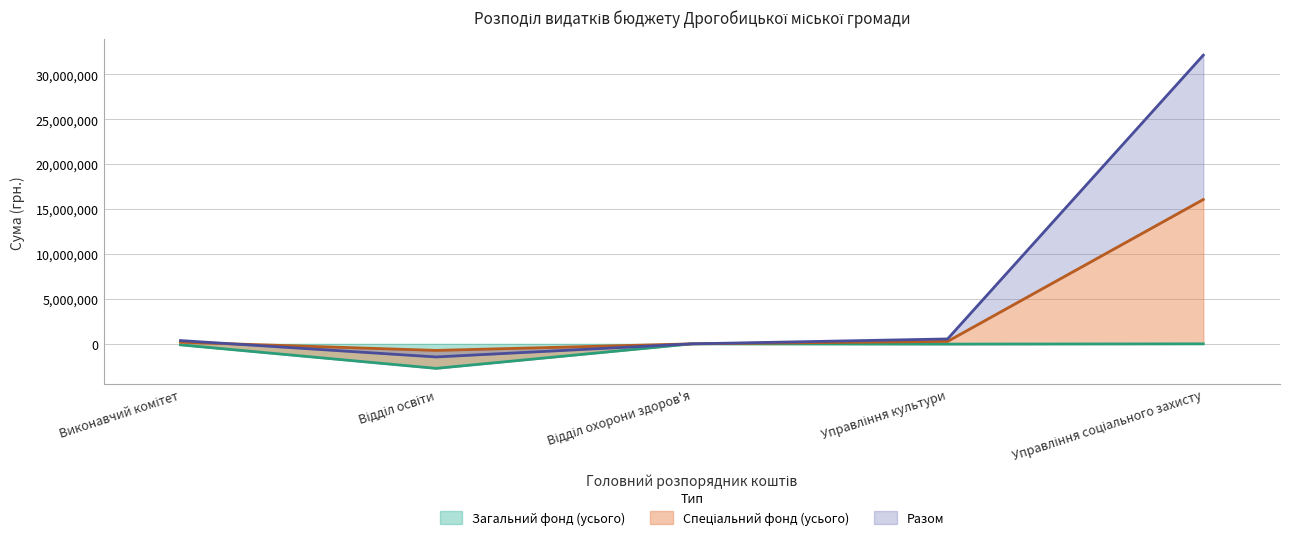

True or false: Загальний фонд (усього) has a value of -52931 at Виконавчий комітет.

False